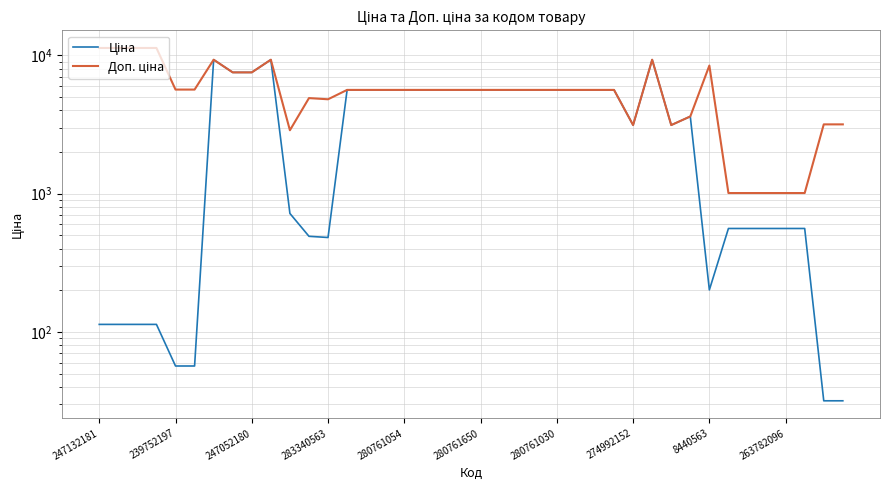

What is the difference between the Ціна values at 22 and 37?

5075.8